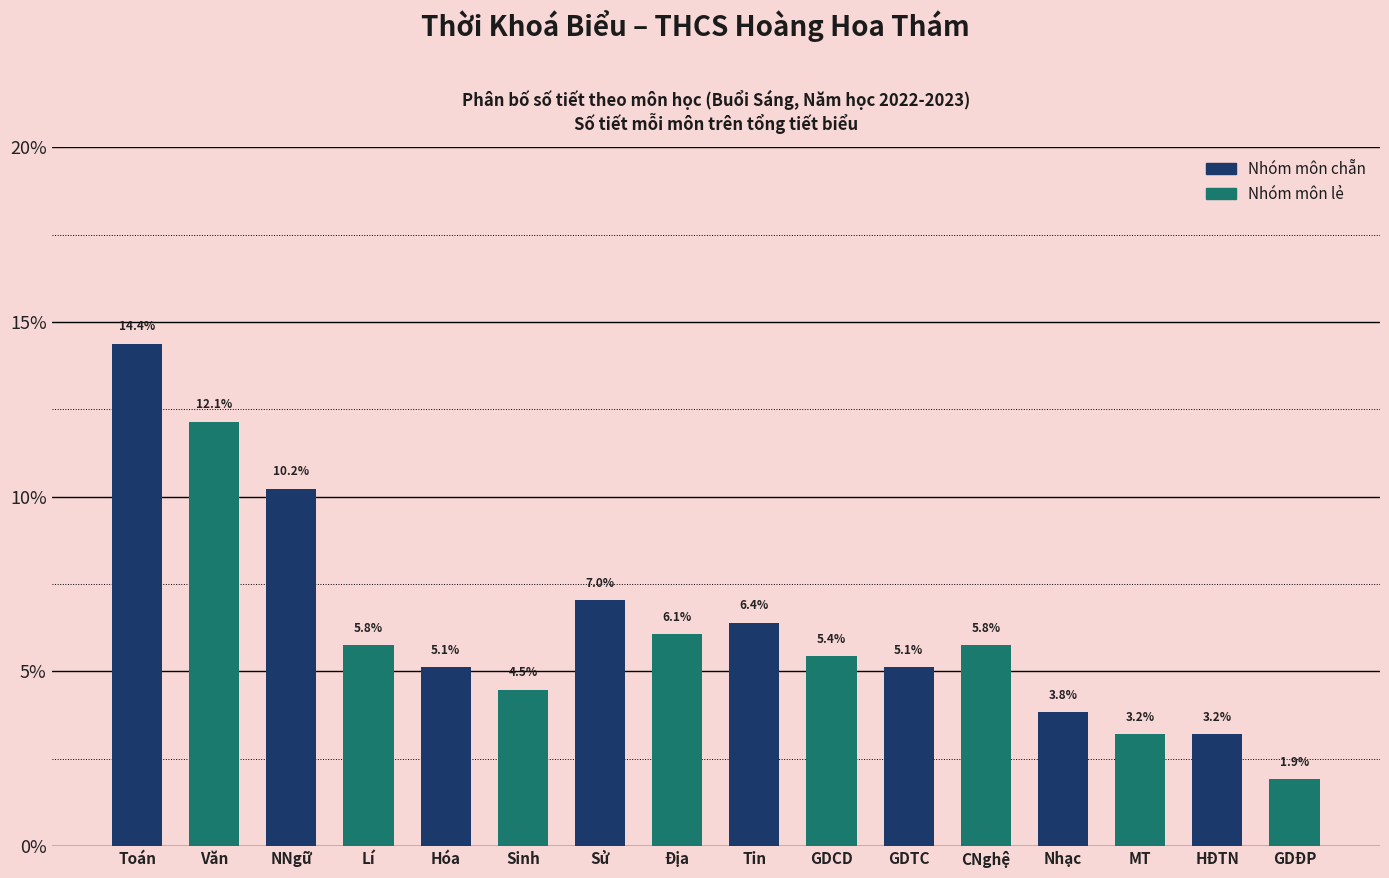

Reading right to left, transcribe all the data shown in this chart.

1.9	3.2	3.2	3.8	5.8	5.1	5.4	6.4	6.1	7.0	4.5	5.1	5.8	10.2	12.1	14.4